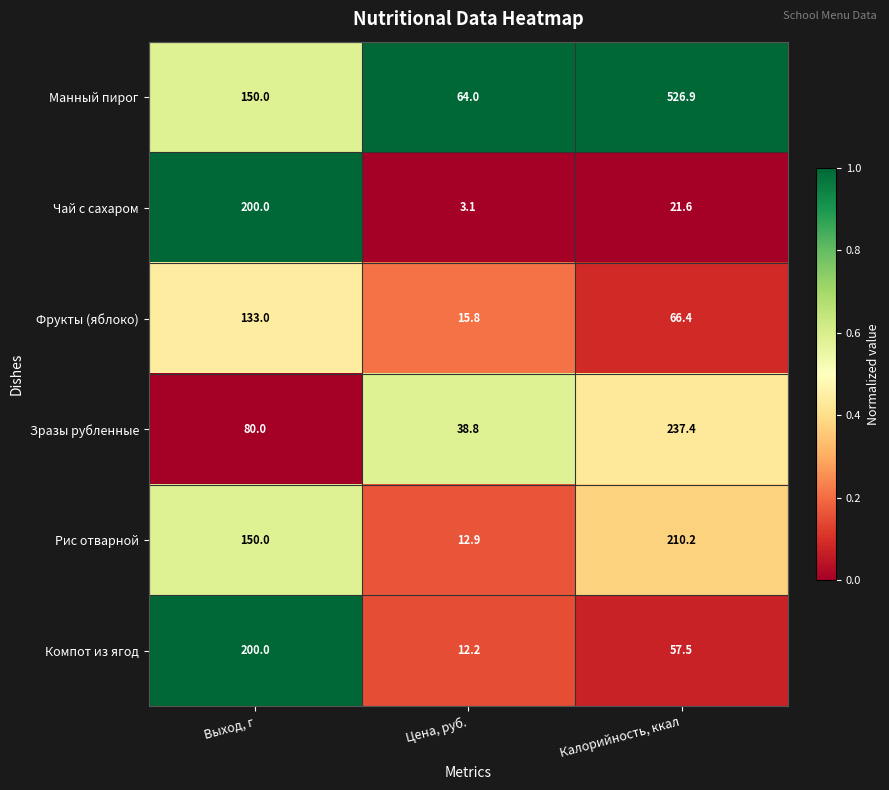

List the labels in order of Зразы рубленные value, smallest first.

Цена, руб., Выход, г, Калорийность, ккал